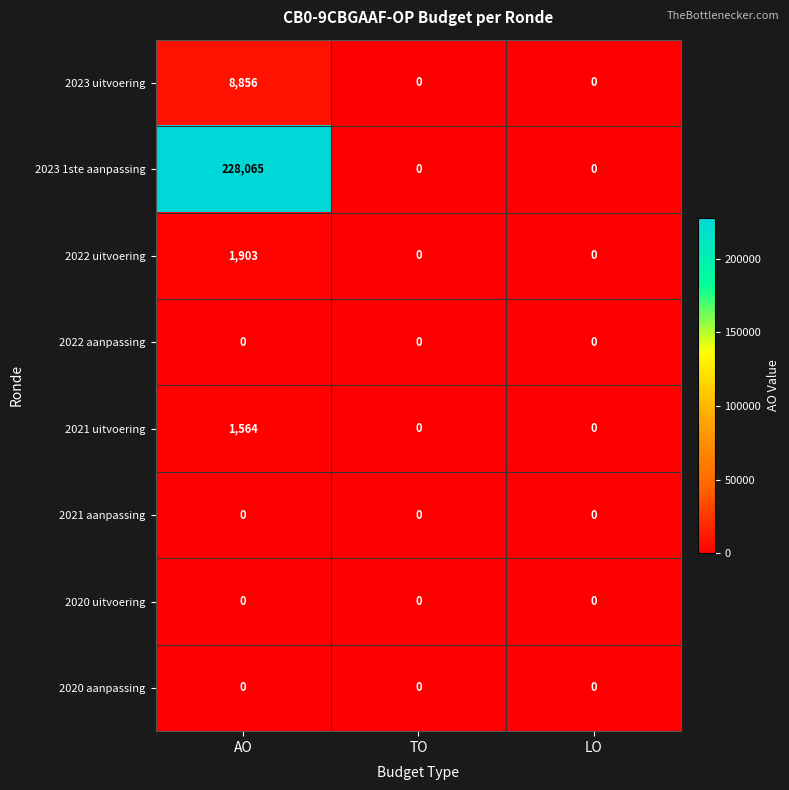

What is the approximate value of 2021 uitvoering at AO, to the nearest 100?

1600